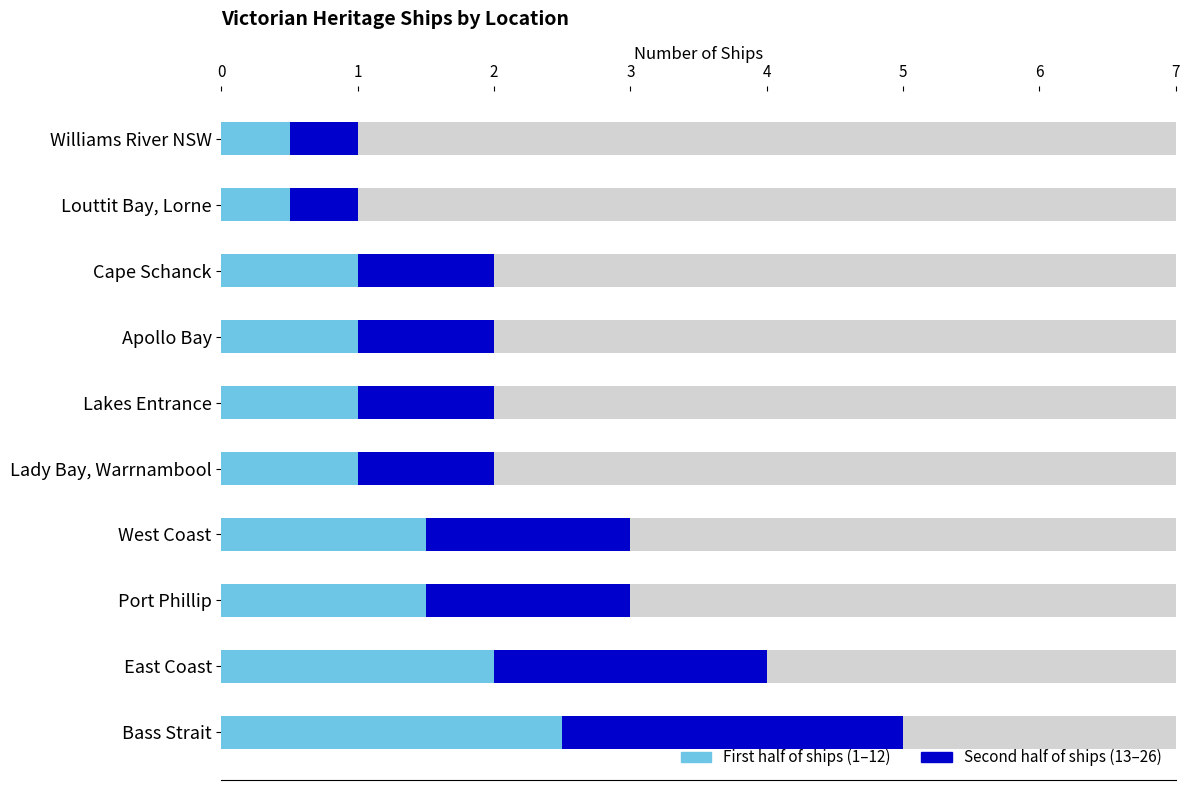

What is the difference between the values at Apollo Bay and West Coast?

1